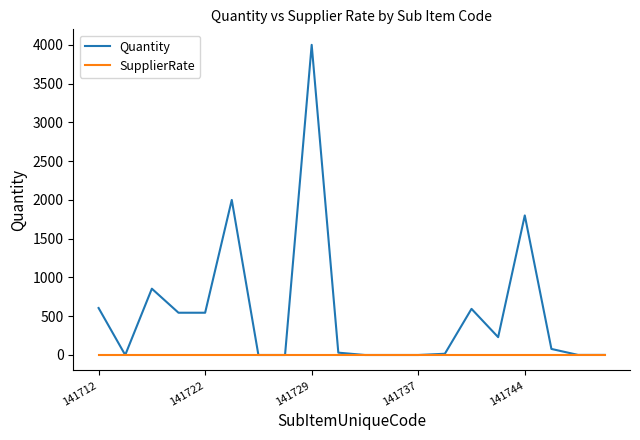

Which series has the widest spread of values?

Quantity